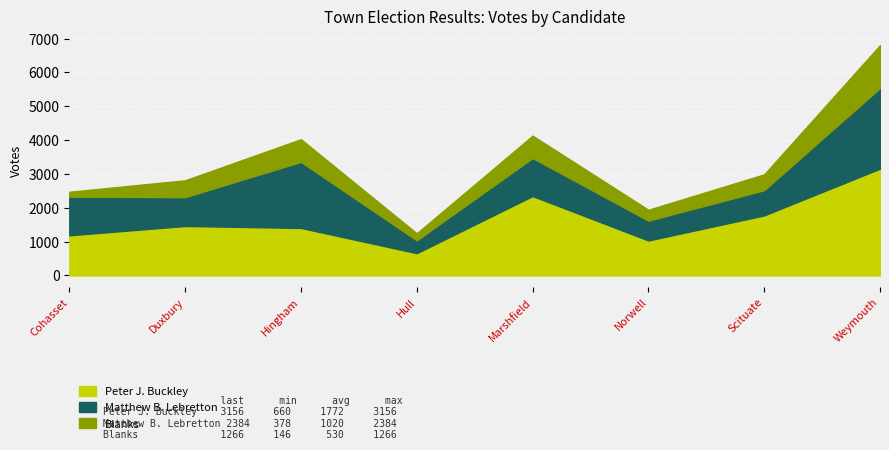

List the series in order of their peak value, highest first.

Peter J. Buckley, Matthew B. Lebretton, Blanks